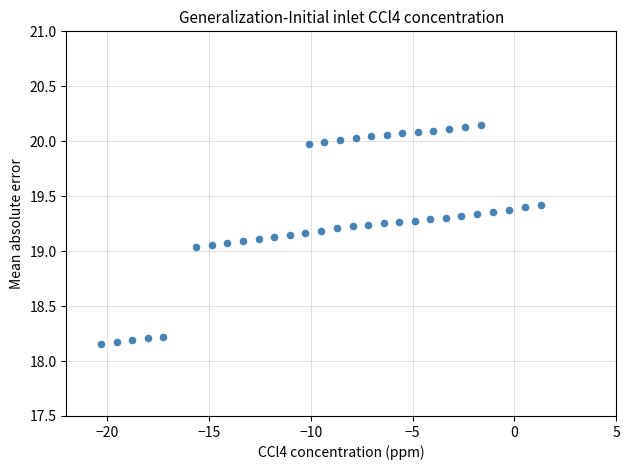

What is the range of Y values (max minus min)?

2.0